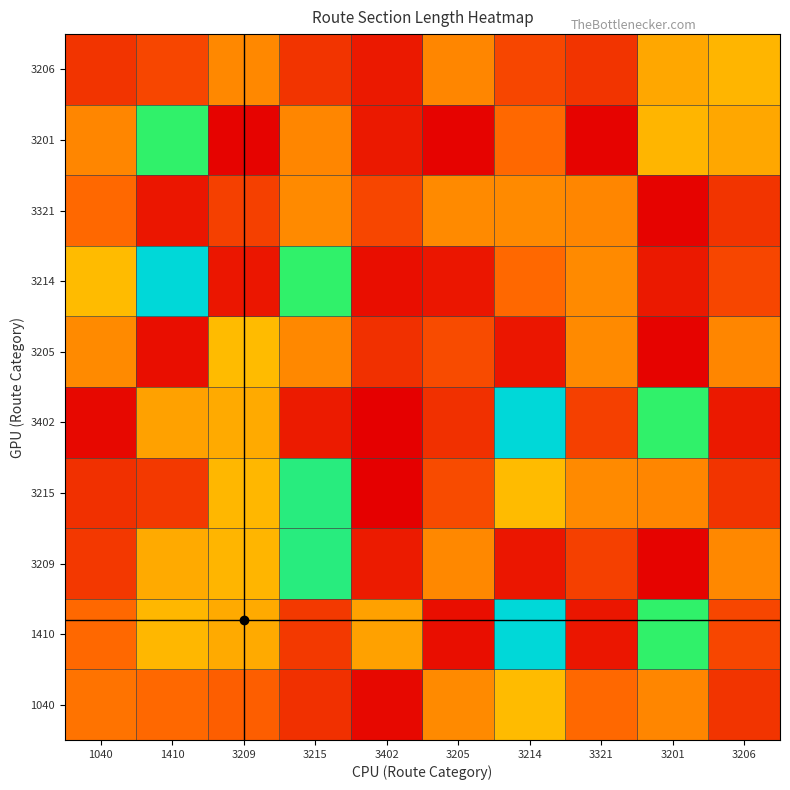

Reading right to left, extract all data points from this chart.

1040: 3206=2.9	3201=7.0	3321=5.6	3214=9.5	3205=7.2	3402=0.6	3215=2.7	3209=5.1	1410=5.6	1040=6.1
1410: 3206=3.8	3201=16.4	3321=1.3	3214=21.6	3205=0.9	3402=8.3	3215=3.2	3209=8.7	1410=9.3	1040=5.6
3209: 3206=7.1	3201=0.3	3321=3.5	3214=1.3	3205=7.1	3402=1.6	3215=17.4	3209=9.2	1410=8.7	1040=3.1
3215: 3206=2.9	3201=7.0	3321=7.2	3214=9.5	3205=4.1	3402=0.1	3215=17.4	3209=9.3	1410=3.2	1040=2.7
3402: 3206=1.5	3201=16.4	3321=3.5	3214=21.6	3205=2.7	3402=0.1	3215=1.6	3209=8.7	1410=8.3	1040=0.6
3205: 3206=7.0	3201=0.3	3321=7.2	3214=1.3	3205=4.1	3402=2.7	3215=7.1	3209=9.5	1410=0.9	1040=7.2
3214: 3206=3.8	3201=1.5	3321=7.2	3214=5.6	3205=1.3	3402=0.9	3215=16.4	3209=1.3	1410=21.6	1040=9.5
3321: 3206=2.9	3201=0.3	3321=7.0	3214=7.2	3205=7.2	3402=3.8	3215=7.2	3209=3.5	1410=1.3	1040=5.6
3201: 3206=8.5	3201=9.2	3321=0.3	3214=5.6	3205=0.3	3402=1.5	3215=7.0	3209=0.3	1410=16.4	1040=7.0
3206: 3206=9.2	3201=8.5	3321=2.9	3214=3.8	3205=7.0	3402=1.5	3215=2.9	3209=7.1	1410=3.8	1040=2.9